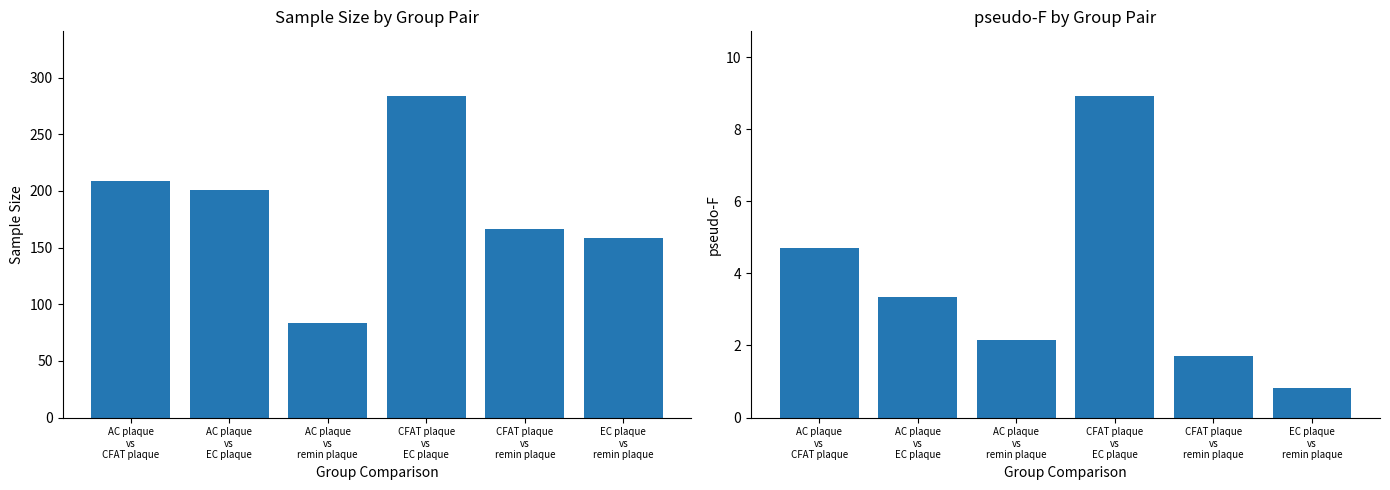

Is it true that Sample size equals 209.0 at AC plaque
vs
CFAT plaque?

True